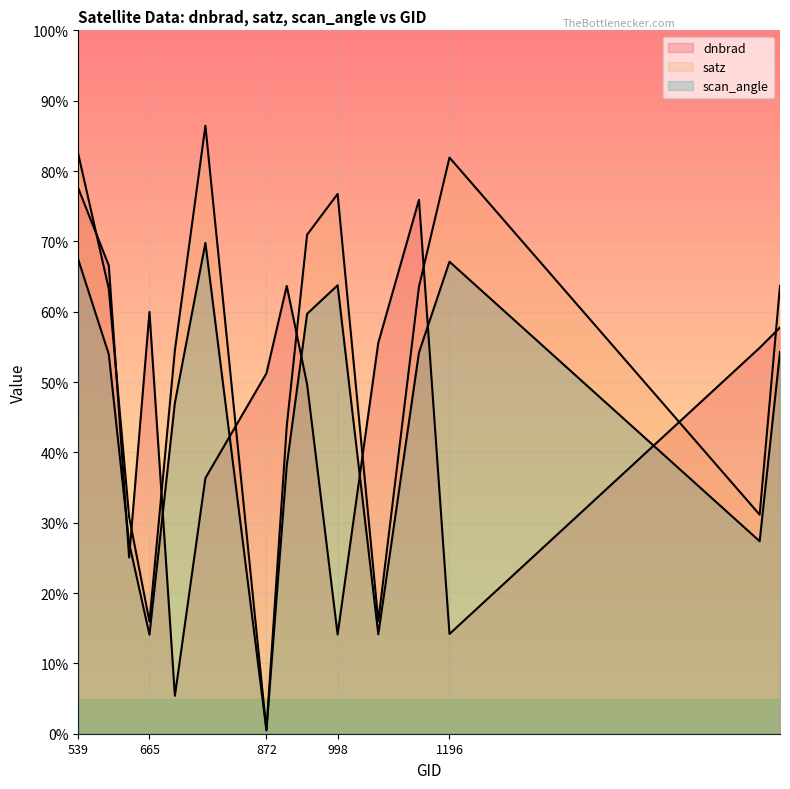

How many series are shown in this chart?

3